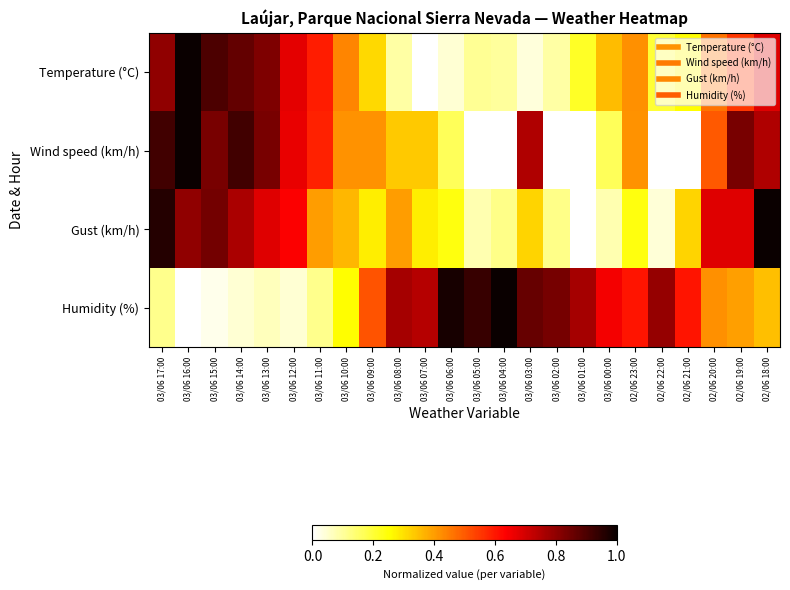

List the series in order of their overall mean, highest first.

Humidity (%), Wind speed (km/h), Gust (km/h), Temperature (°C)